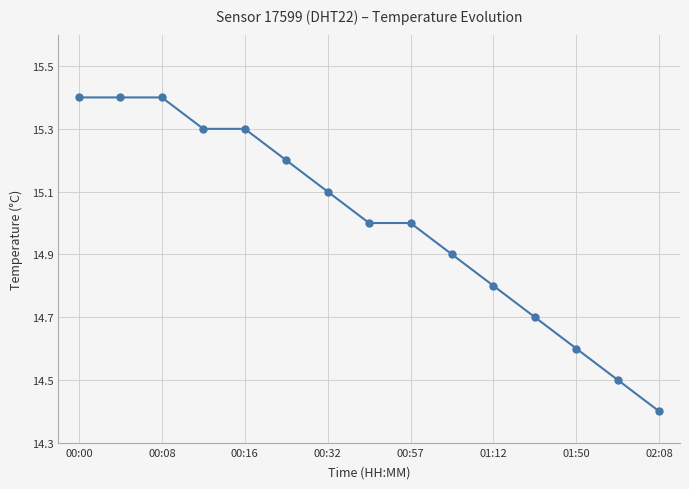

What is the smallest value displayed?

14.4